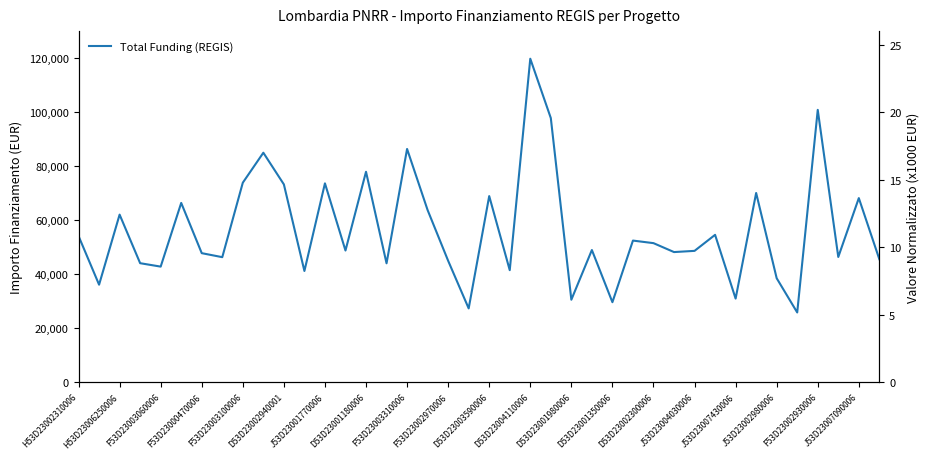

The value at 21 is 8761.8. True or false?

False